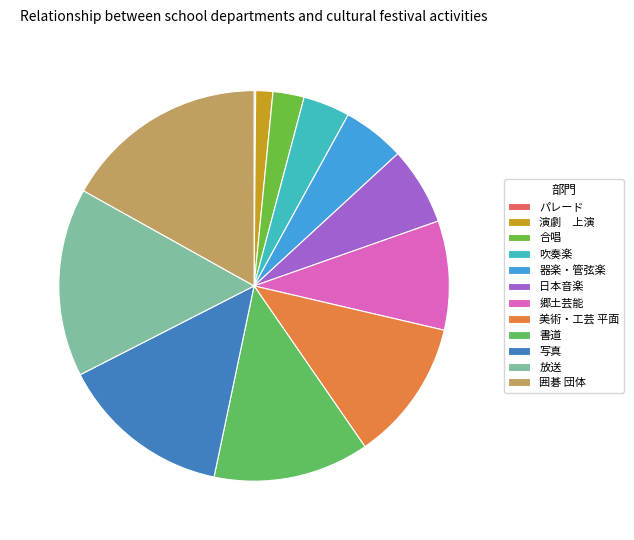

Is it true that 日本音楽 is 6% of the pie?

True